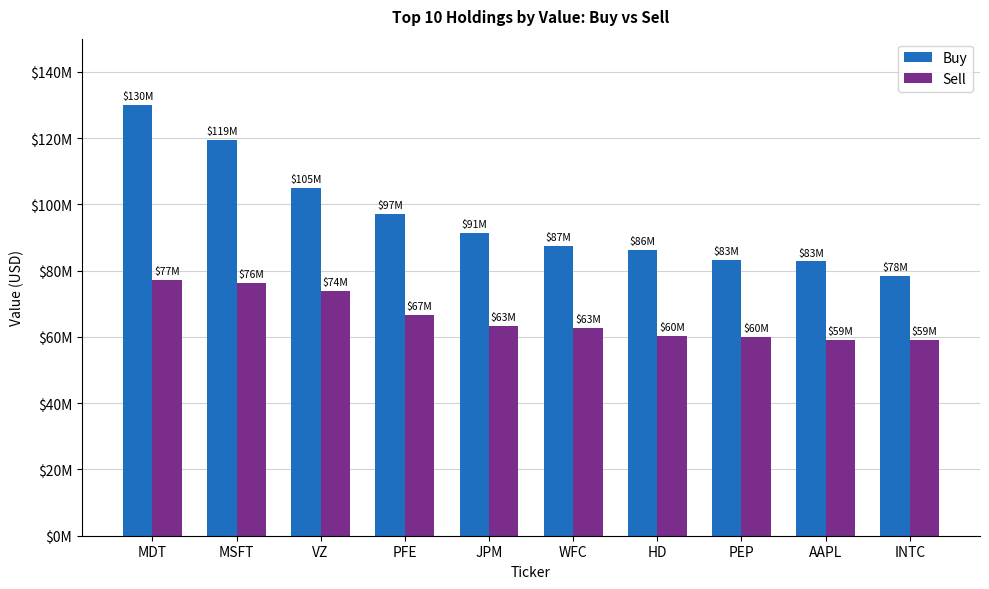

What are all the series names shown in the legend?

Buy, Sell